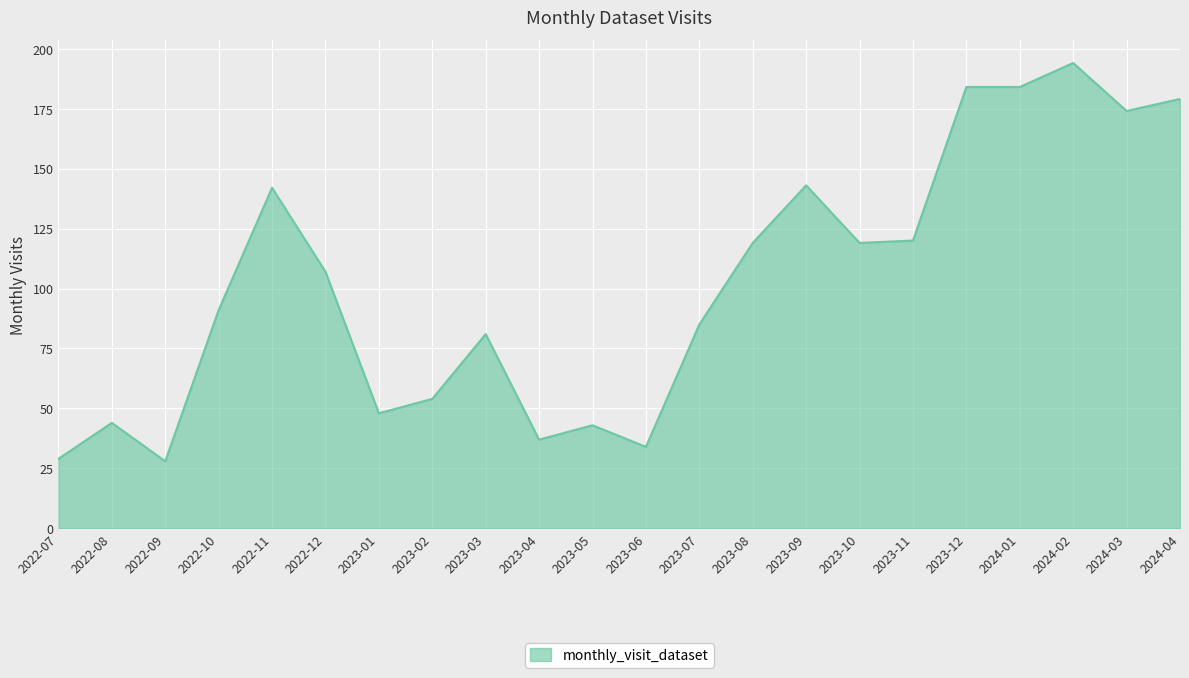

Reading right to left, extract all data points from this chart.

2024-04=179	2024-03=174	2024-02=194	2024-01=184	2023-12=184	2023-11=120	2023-10=119	2023-09=143	2023-08=119	2023-07=85	2023-06=34	2023-05=43	2023-04=37	2023-03=81	2023-02=54	2023-01=48	2022-12=107	2022-11=142	2022-10=91	2022-09=28	2022-08=44	2022-07=29